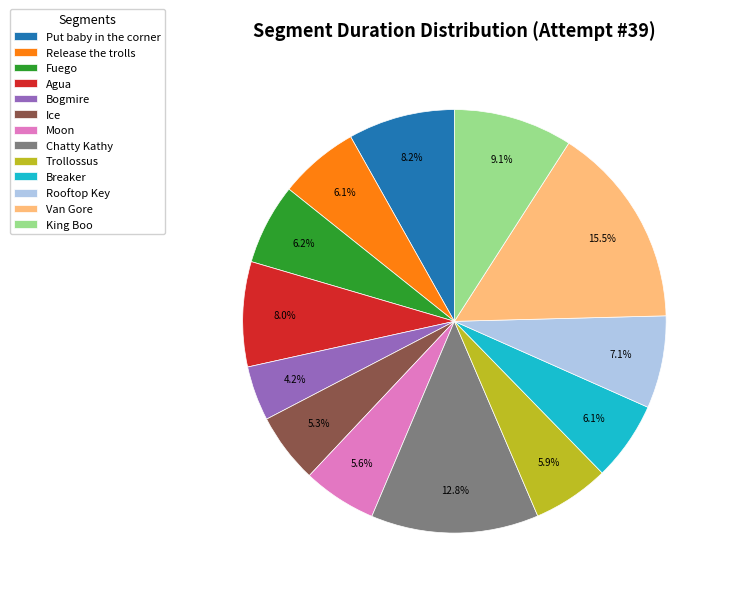

How many segments does this pie chart have?

13